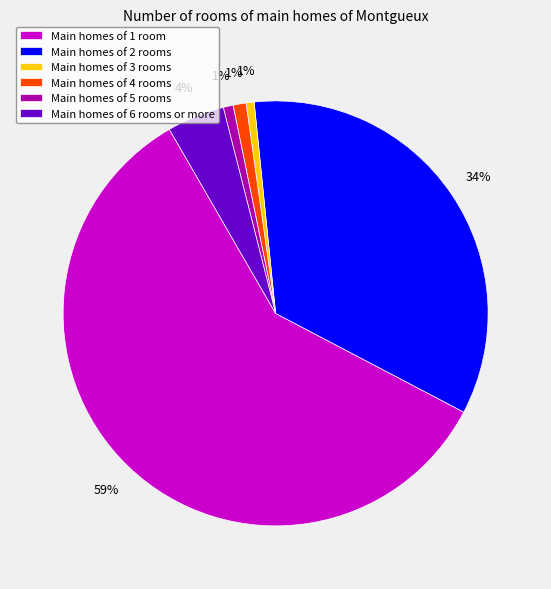

To the nearest percent, what is the difference between the Main homes of 4 rooms and Main homes of 2 rooms slice percentages?

33%